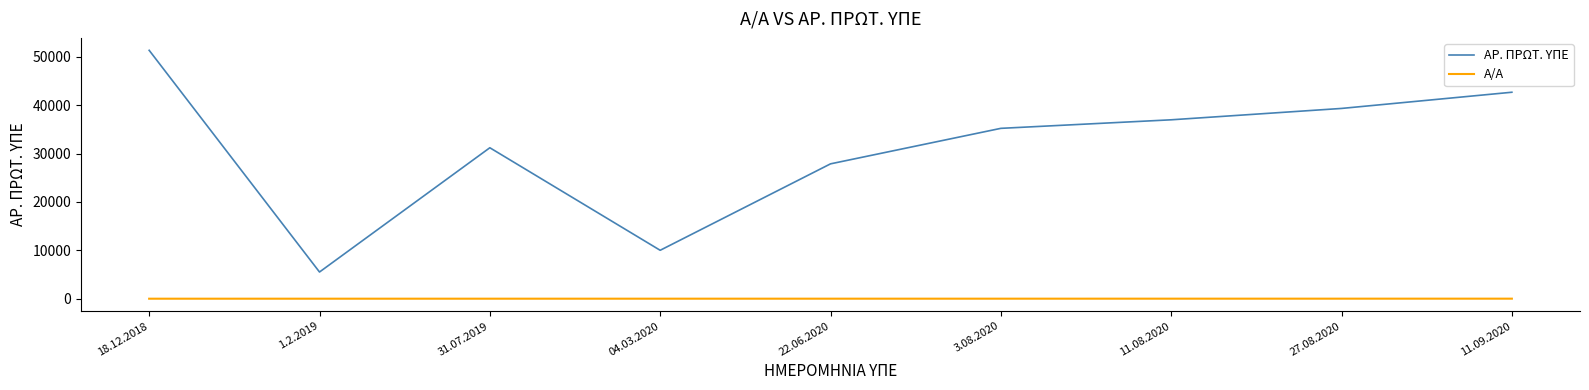

What is the total value across all series at 31.07.2019?

31201